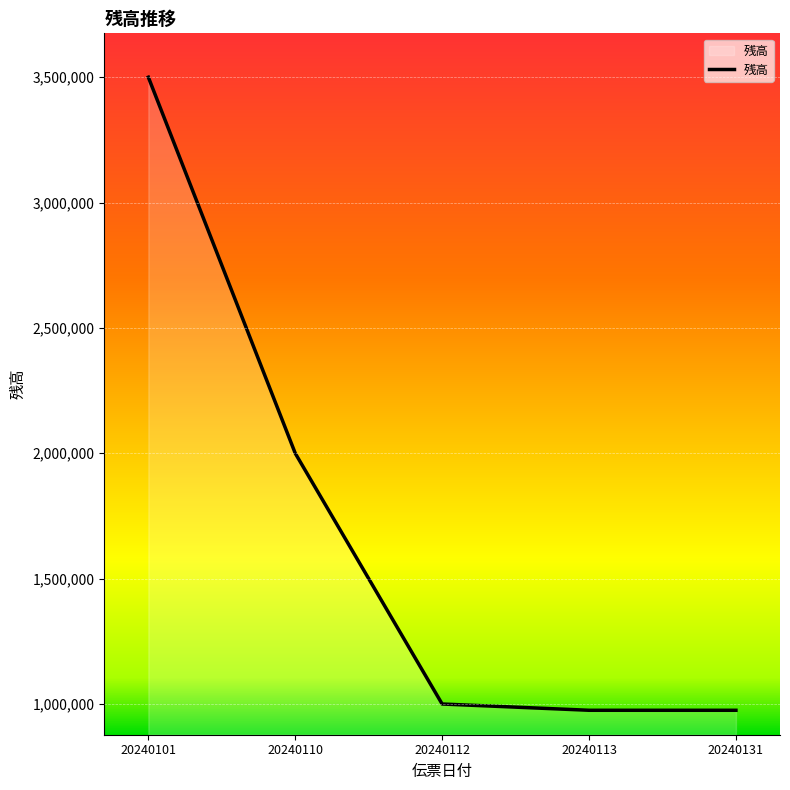

What is the sum of all values?

8450000